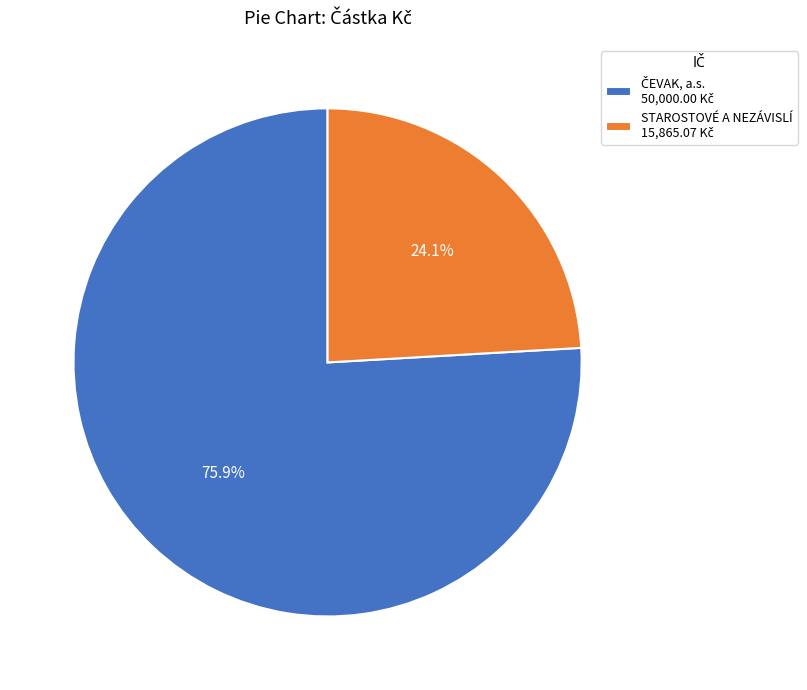

Is there a majority slice in this chart?

Yes